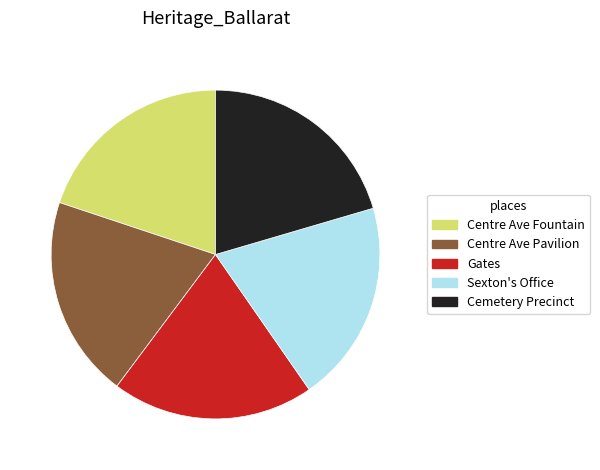

Is Sexton's Office the majority of the pie?

No